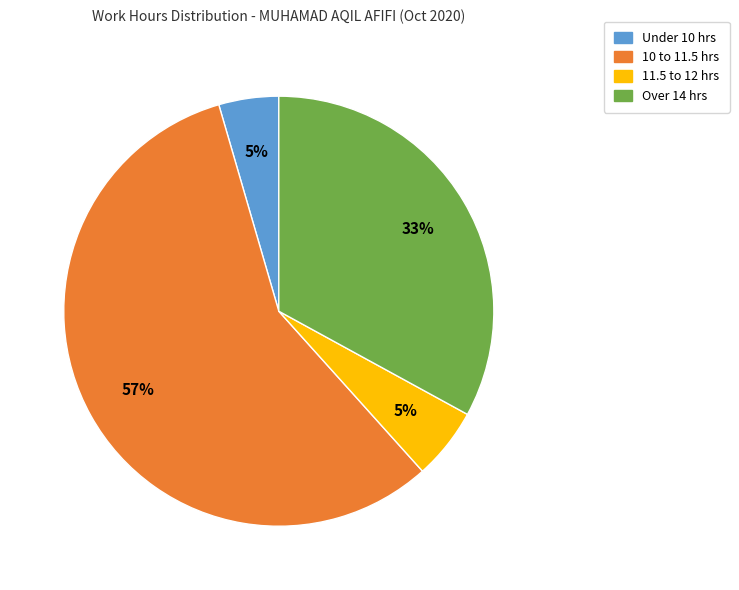

To the nearest percent, what is the average slice percentage?

25%